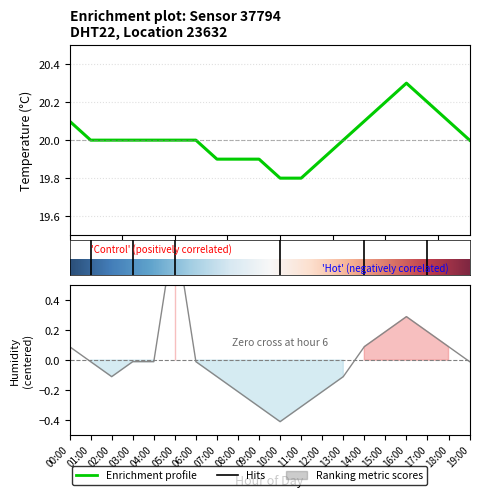

Which series has the largest total across all categories?

temperature